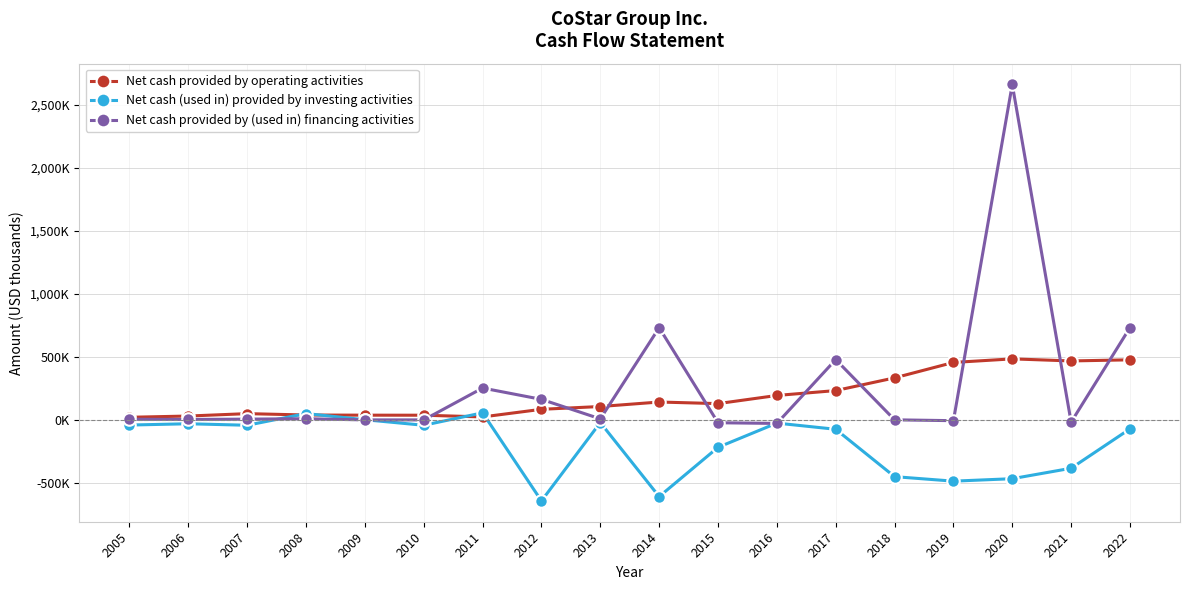

What is the value of the Net cash provided by (used in) financing activities point at the 7th from the left?

254780